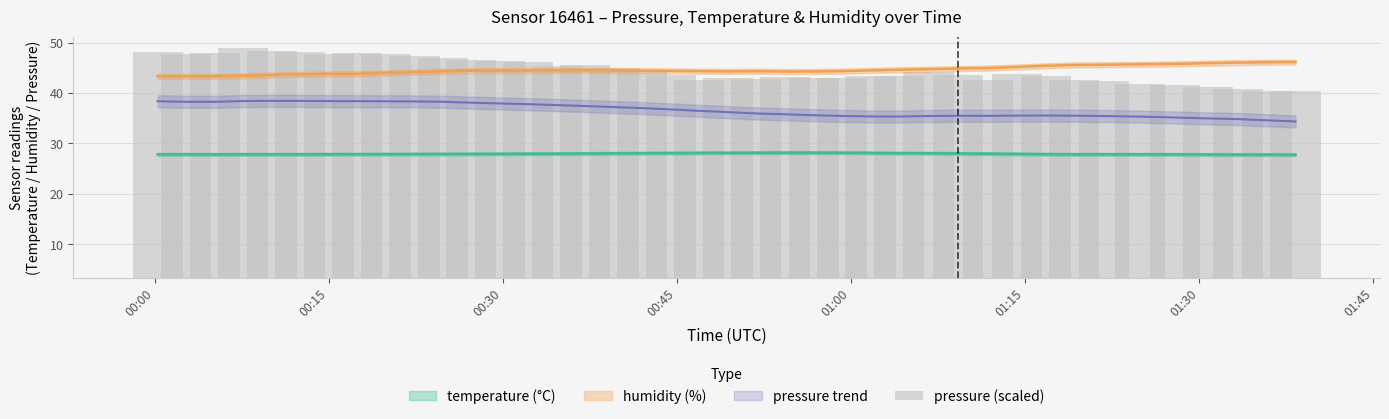

At which label does the data first exceed 40?

00:00